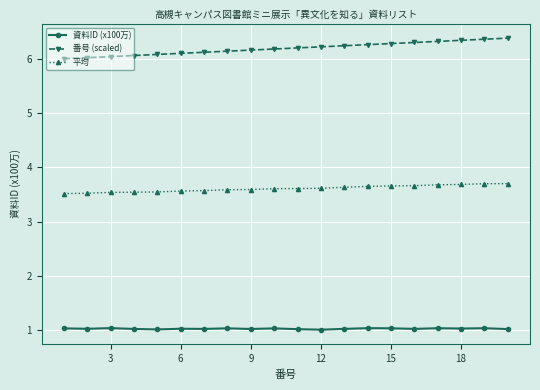

What is the value of the 番号 (scaled) point at the 2nd from the left?

6.0